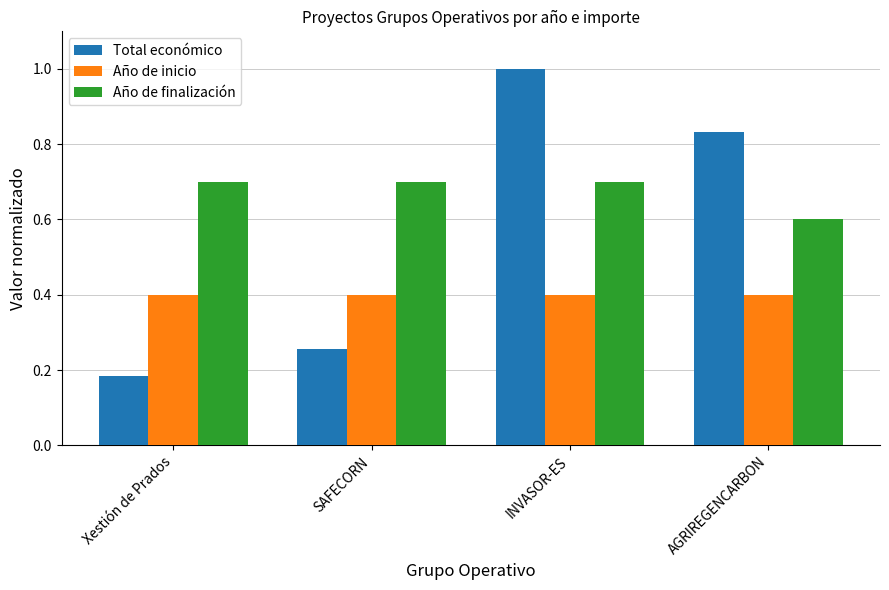

Does the chart contain any negative values?

No